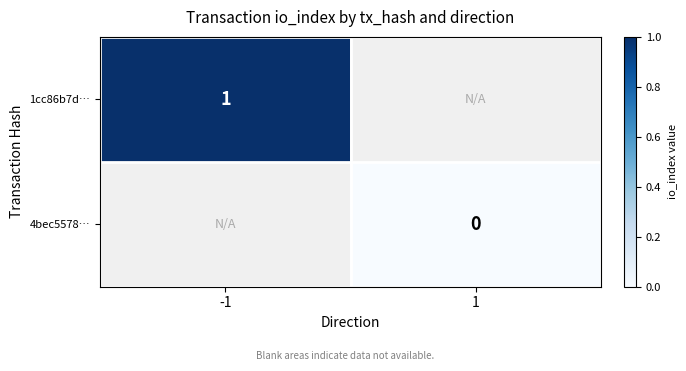

Count the number of data series in this chart.

2